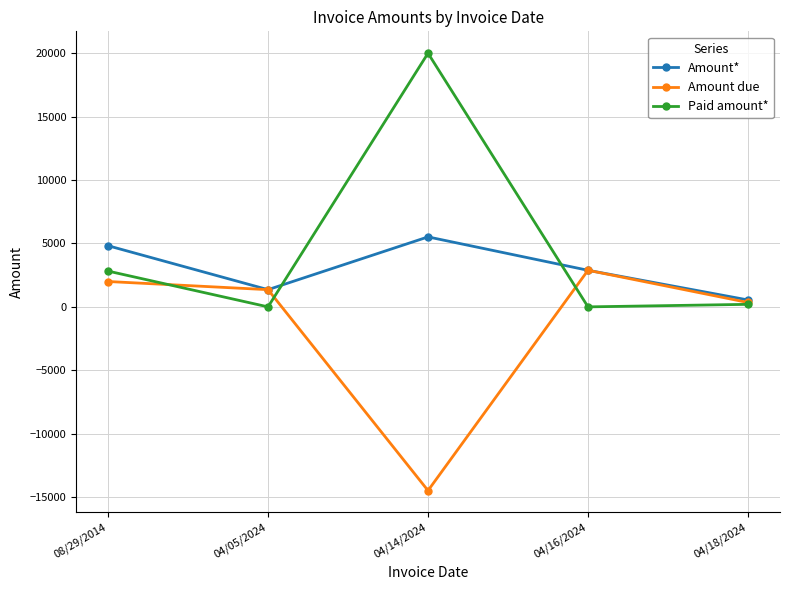

List the series in order of their overall mean, lowest first.

Amount due, Amount*, Paid amount*